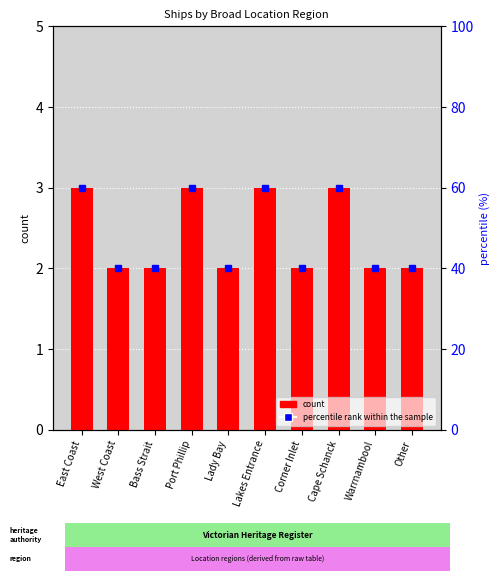

What position from the right is Warrnambool?

2